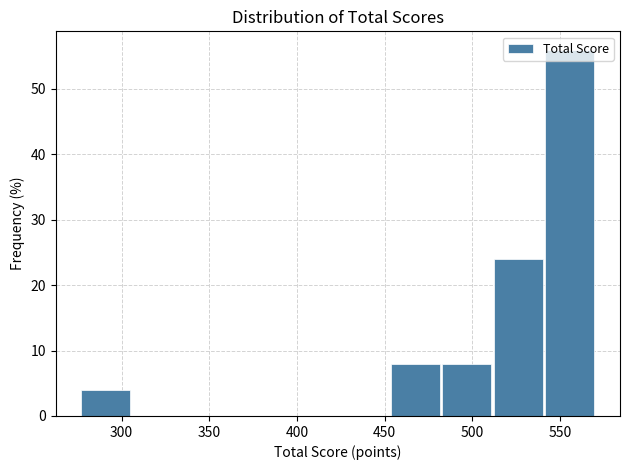

Reading left to right, list every bar in this chart as the range it spans on the x-axis followed by its height. Neither the bar edges nor the heights are printed on the chart, so give them approximately, as read against the axes.

275 to 305: 4
305 to 335: 0
335 to 365: 0
365 to 395: 0
395 to 425: 0
425 to 455: 0
455 to 485: 8
485 to 510: 8
510 to 540: 24
540 to 570: 56